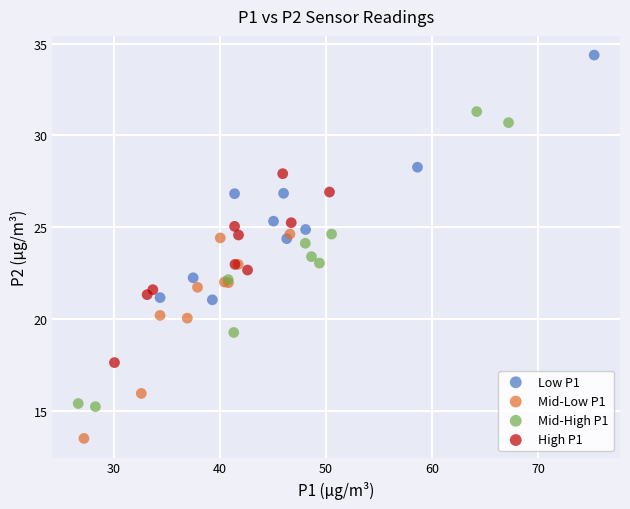

Which series has the largest Y range (max minus min)?

Mid-High P1